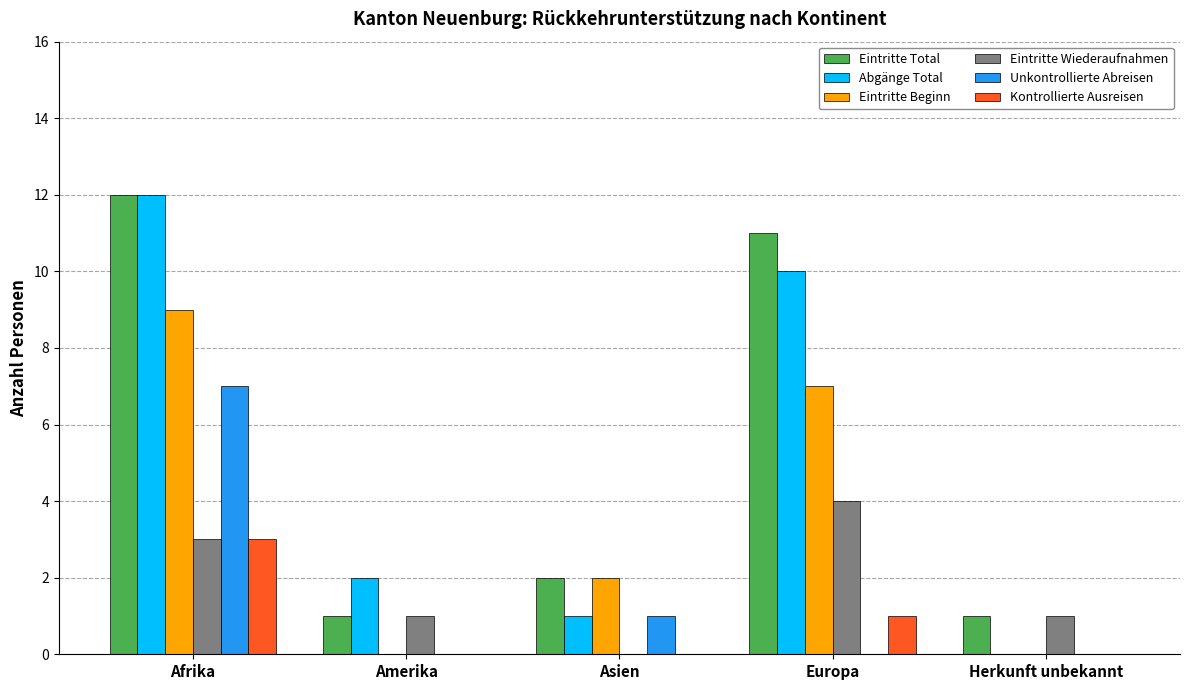

Between Afrika and Amerika, which series saw the biggest shift?

Eintritte Total